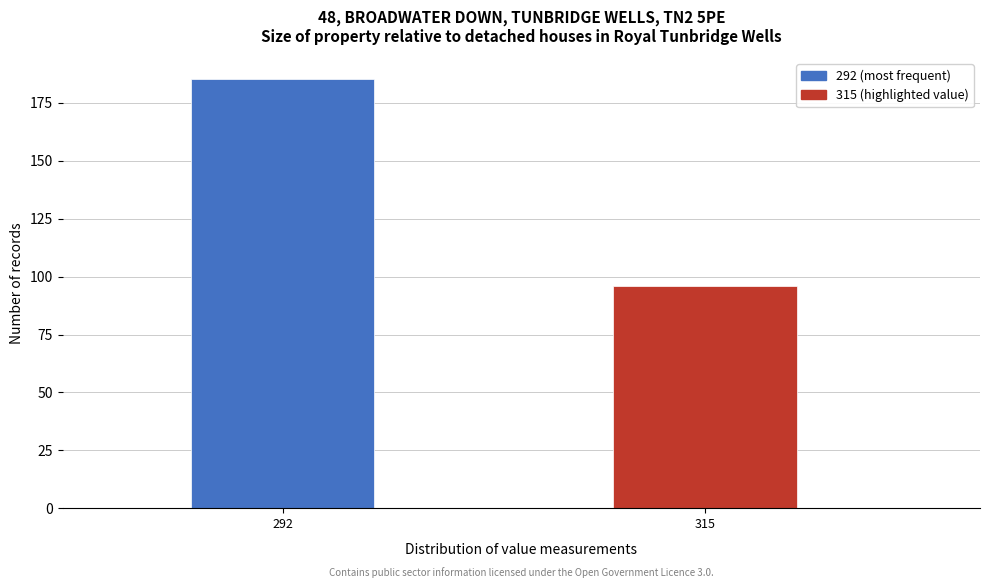

Reading right to left, list all the values displayed in this chart.

315=96	292=185